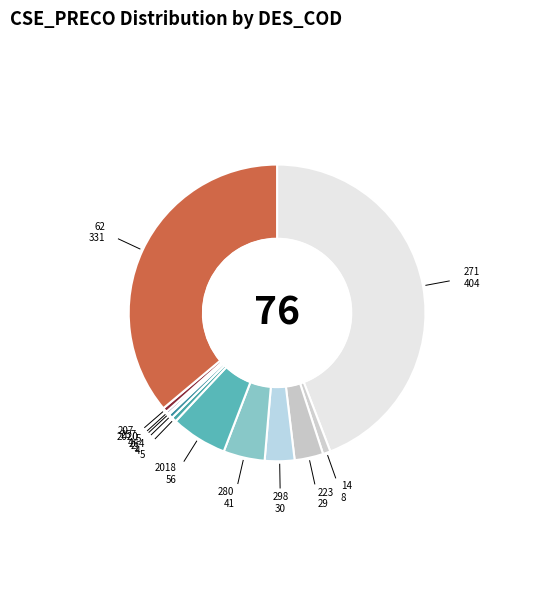

Combined, do 271 and 264 account for over 50%?

No